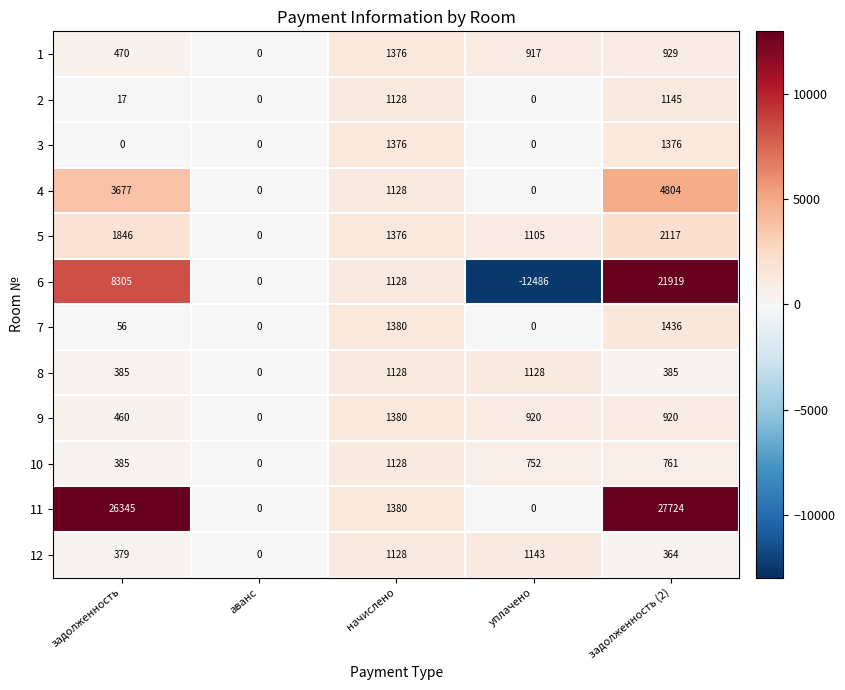

What is the spread (max minus min) of values at начислено?

252